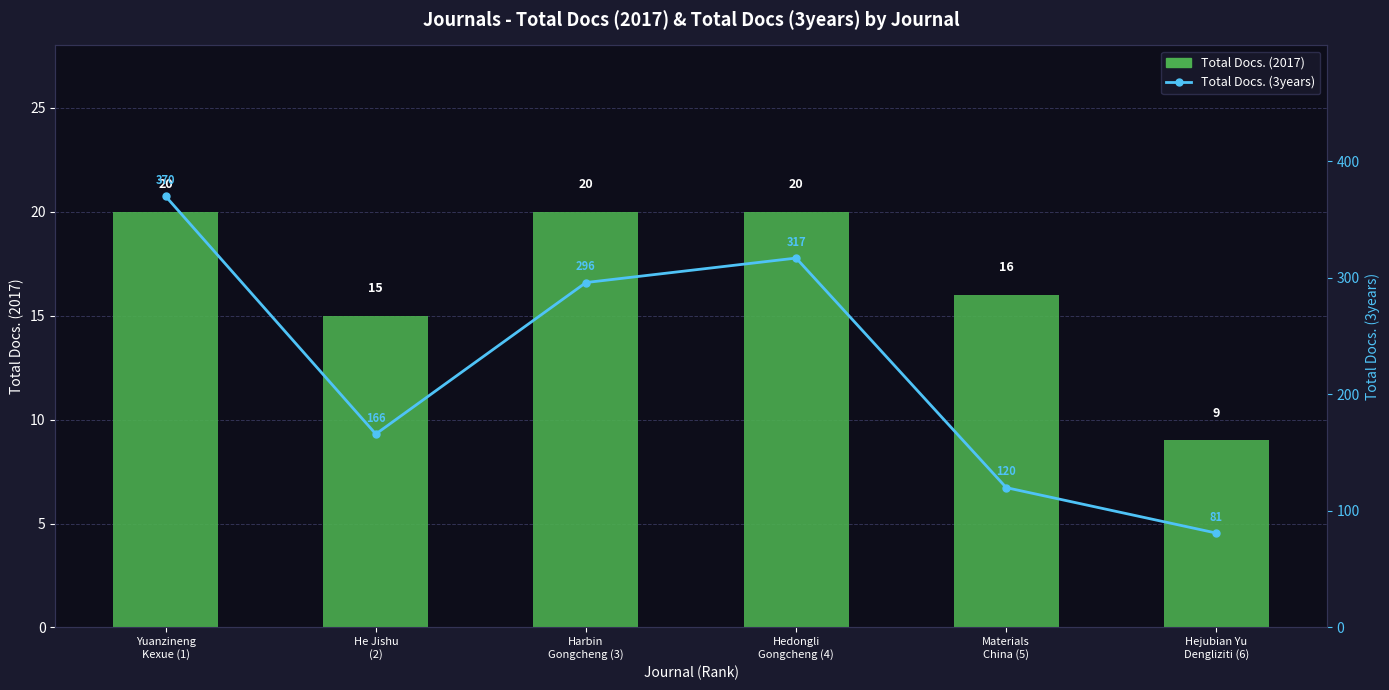

The value of Total Docs. (2017) at Hedongli
Gongcheng (4) is 12. True or false?

False